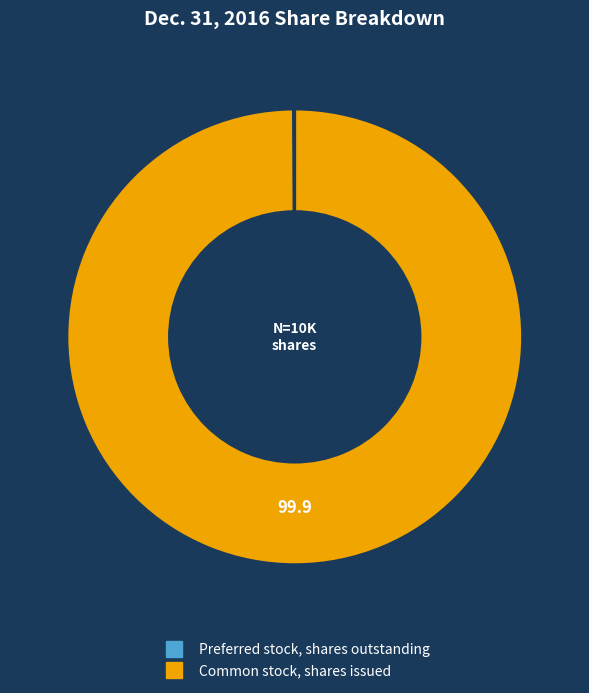

The Common stock, shares issued slice represents 100% of the pie. True or false?

True